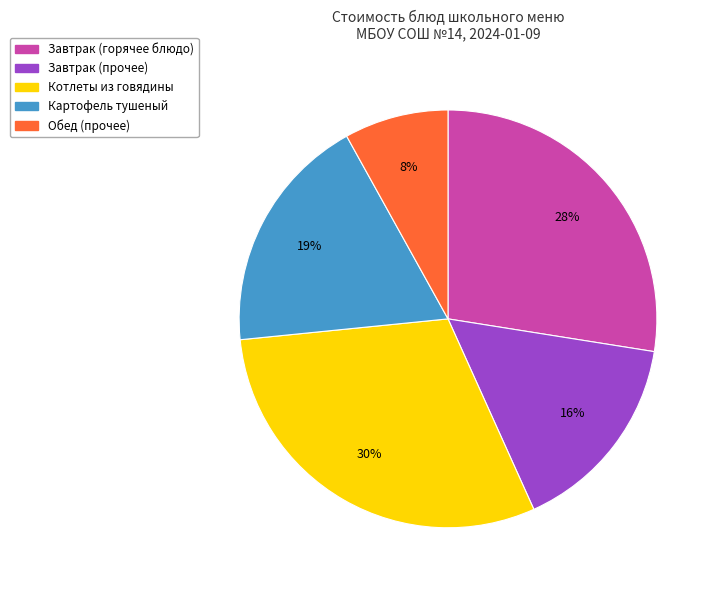

Is there any slice that represents more than half of the pie?

No